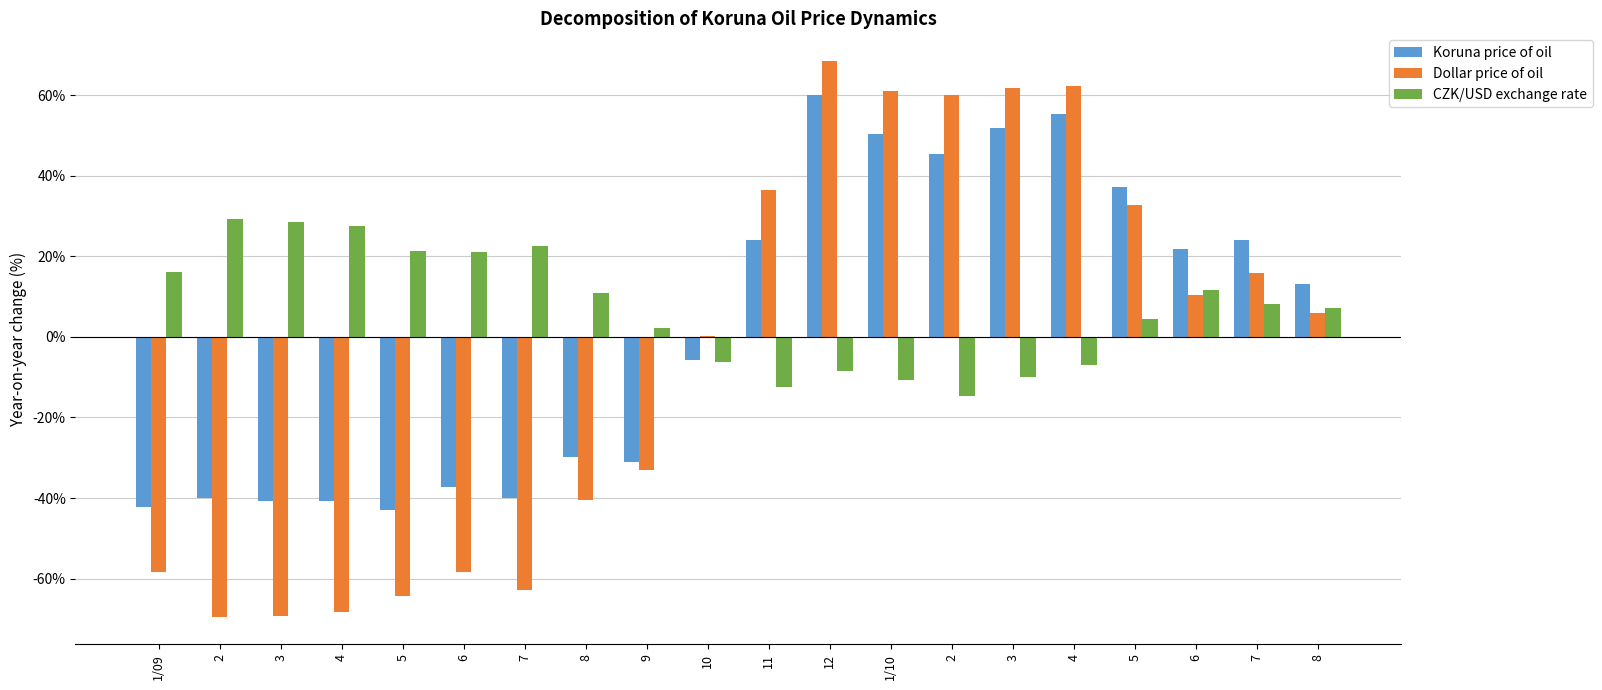

What are all the series names shown in the legend?

Koruna price of oil, Dollar price of oil, CZK/USD exchange rate